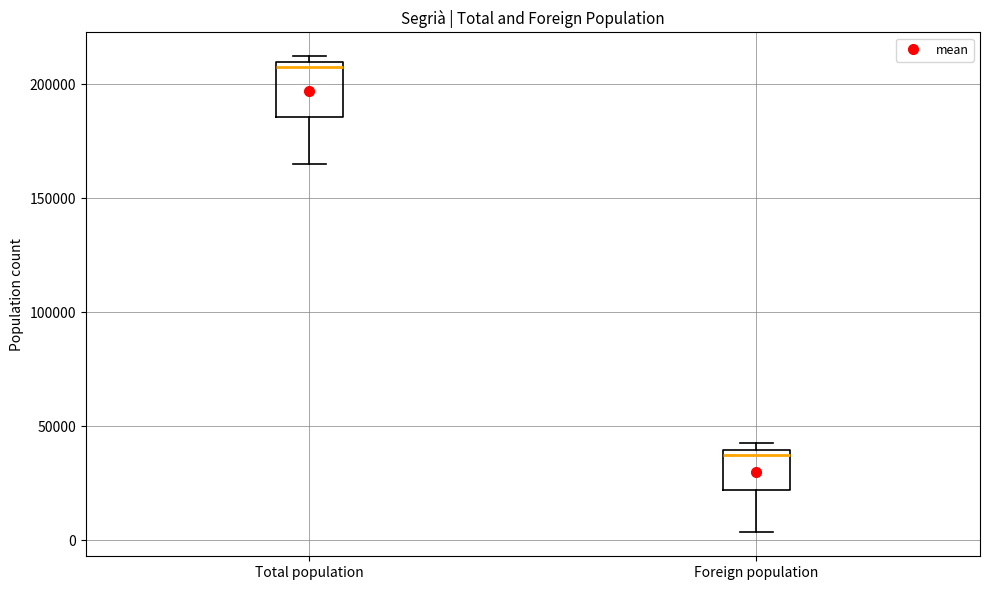

Which box is the tallest, from its lower edge to its upper edge?

Total population